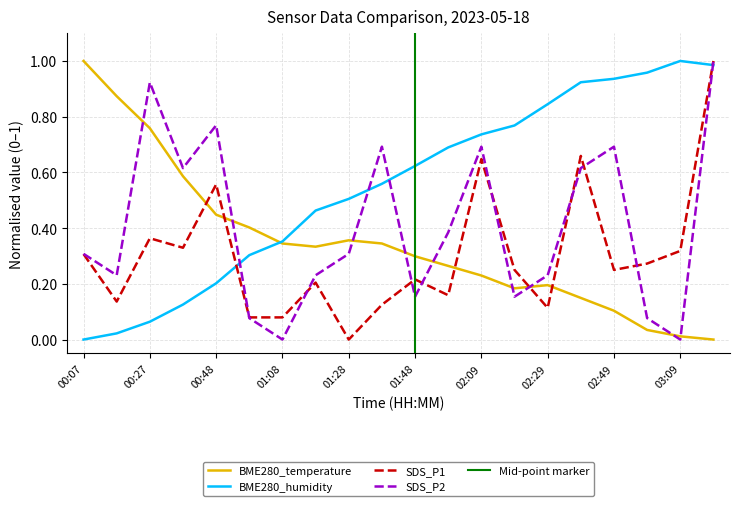

At 02:29, list the series in order from smallest to largest.

SDS_P1, BME280_temperature, SDS_P2, BME280_humidity